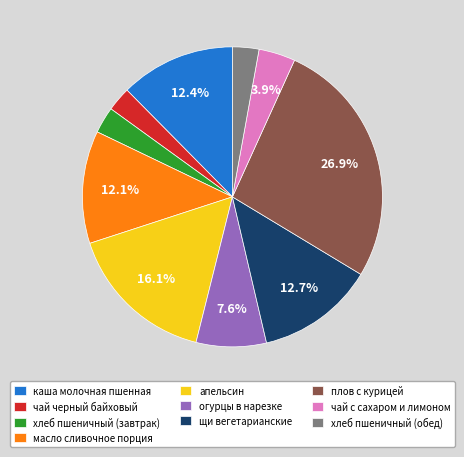

Does огурцы в нарезке account for over 50% of the chart?

No